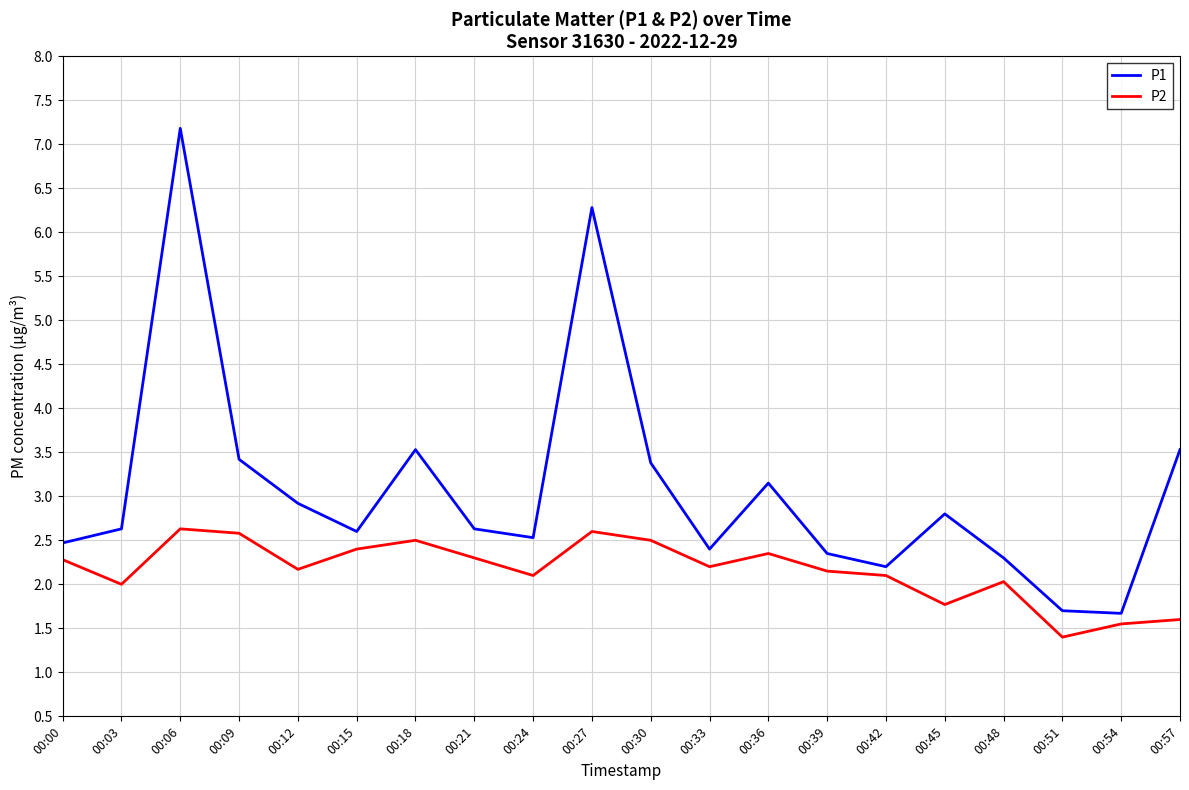

What is the difference between the P1 values at 00:48 and 00:51?

0.6